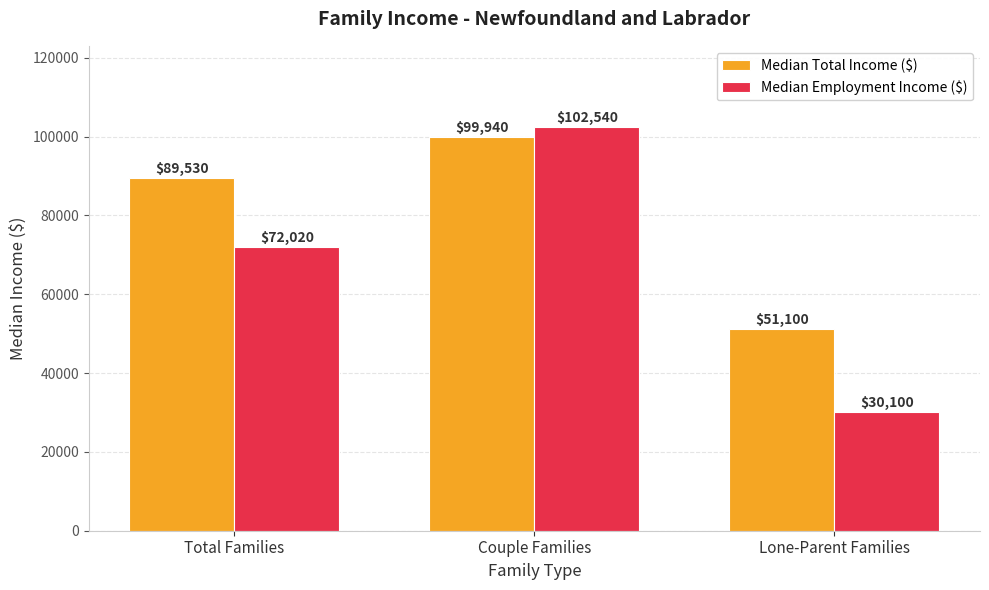

Is it true that Median Total Income ($) equals 89530 at Total Families?

True